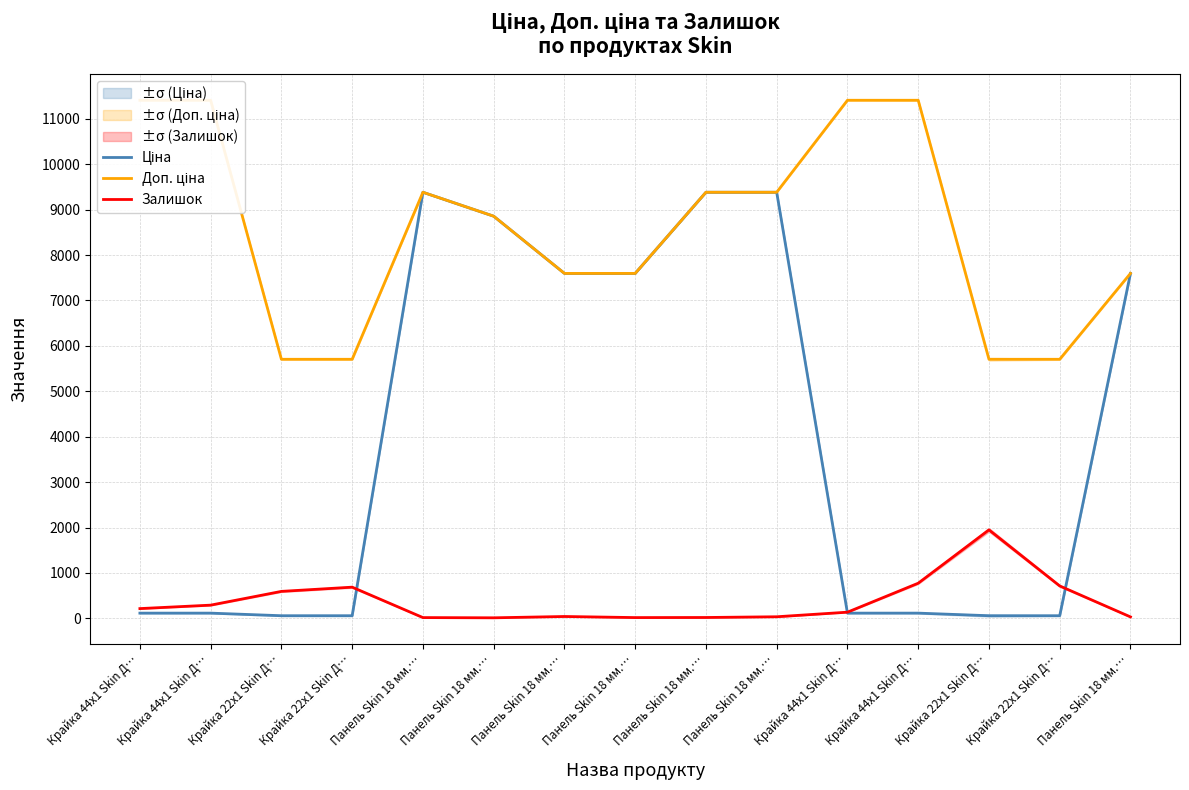

Between Крайка 44x1 Skin Д… and Крайка 22x1 Skin Д…, which series saw the biggest shift?

Доп. ціна